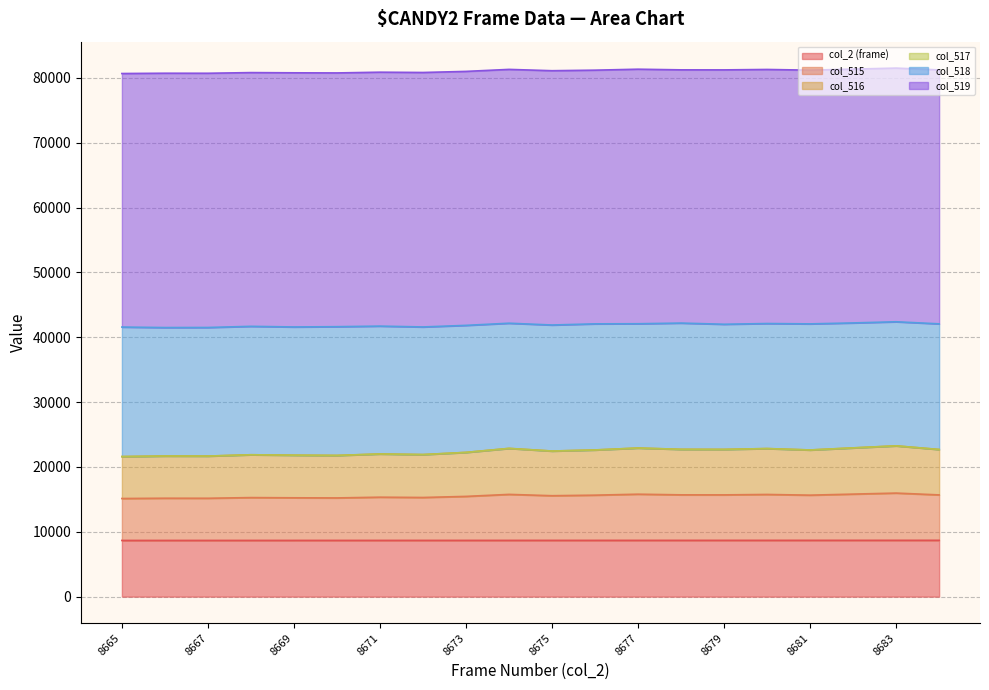

True or false: col_516 and col_2 (frame) intersect in this chart.

False